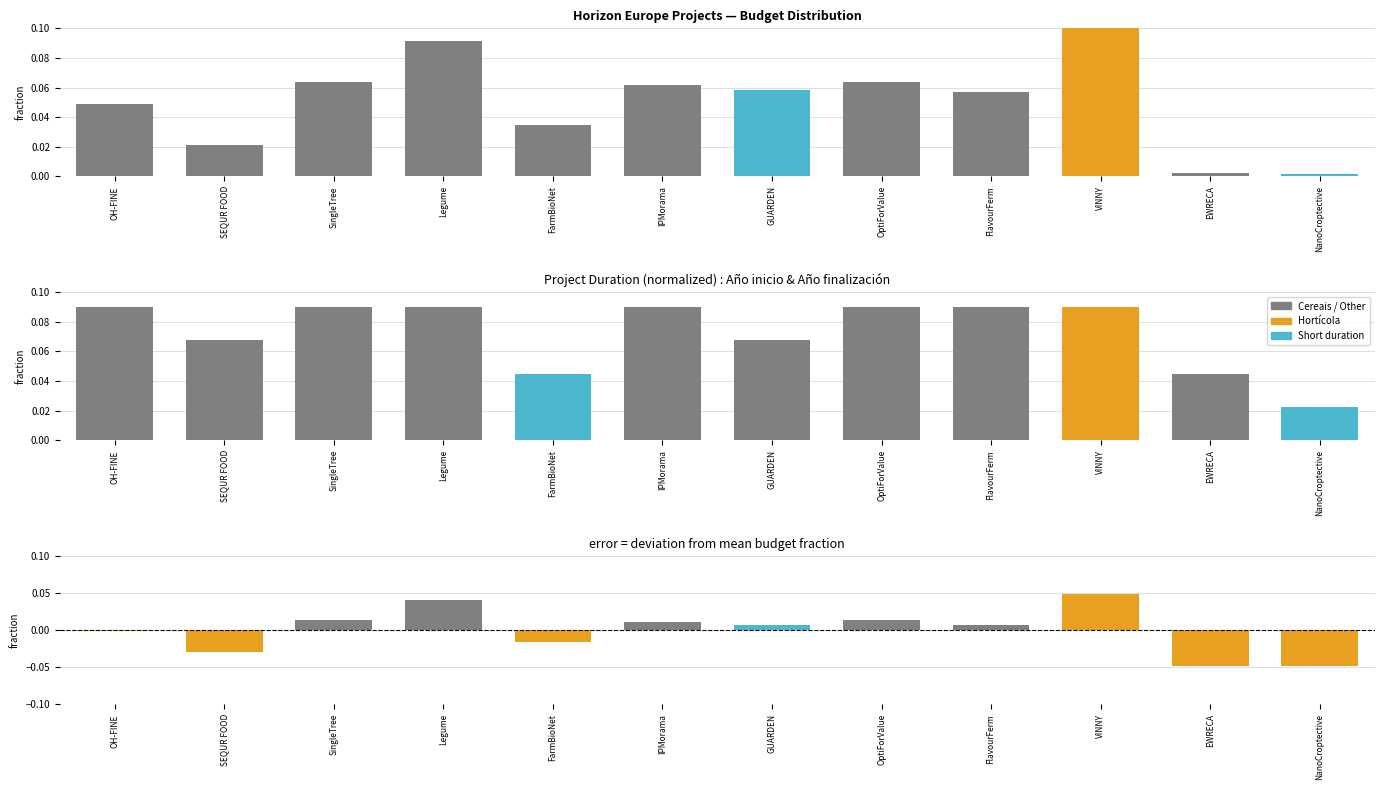

Reading left to right, what are all the values shown in this chart?

Total económico: OH-FINE=0.0	SEQUR FOOD=0.0	SingleTree=0.1	Legume=0.1	FarmBioNet=0.0	IPMorama=0.1	GUARDEN=0.1	OptiForValue=0.1	FlavourFerm=0.1	VINNY=0.1	EWRECA=0.0	NanoCroptective=0.0
Duración (años): OH-FINE=0.1	SEQUR FOOD=0.1	SingleTree=0.1	Legume=0.1	FarmBioNet=0.0	IPMorama=0.1	GUARDEN=0.1	OptiForValue=0.1	FlavourFerm=0.1	VINNY=0.1	EWRECA=0.0	NanoCroptective=0.0
error: OH-FINE=-0.0	SEQUR FOOD=-0.0	SingleTree=0.0	Legume=0.0	FarmBioNet=-0.0	IPMorama=0.0	GUARDEN=0.0	OptiForValue=0.0	FlavourFerm=0.0	VINNY=0.0	EWRECA=-0.0	NanoCroptective=-0.0